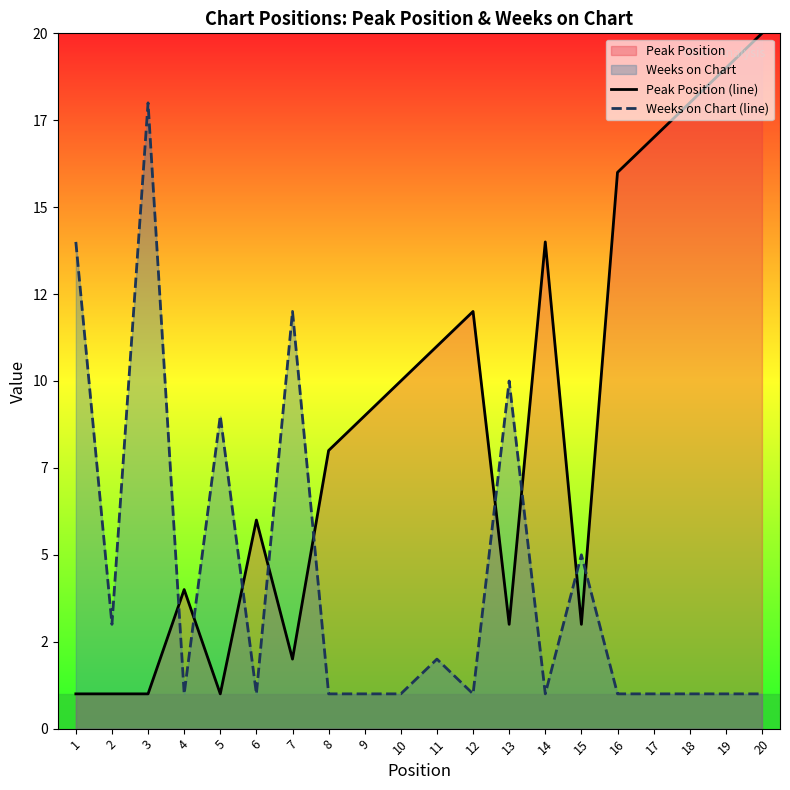

The value of Peak Position (line) at 18 is 11. True or false?

False